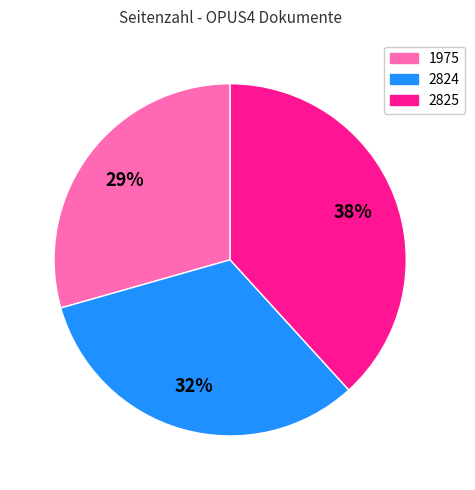

Is there any slice that represents more than half of the pie?

No